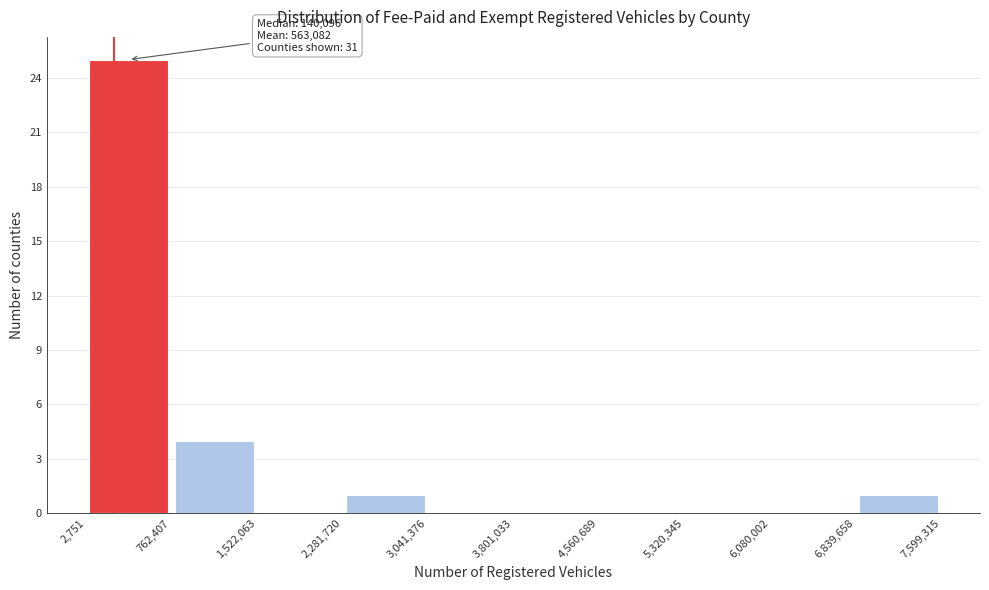

Over which range of the x-axis is the bar tallest?

2,751 to 762,407